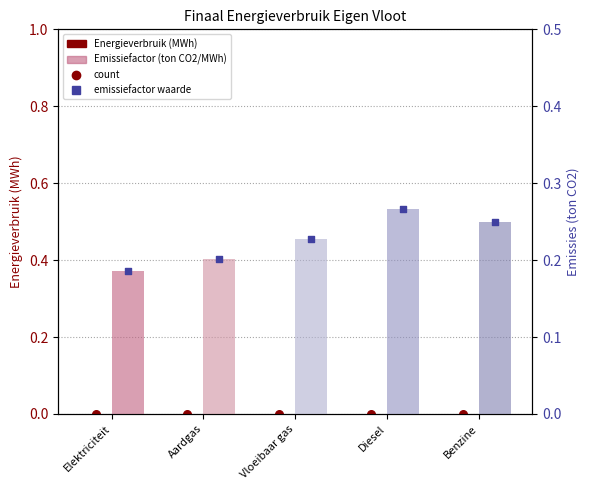

At which category is the sum across all series the highest?

Diesel